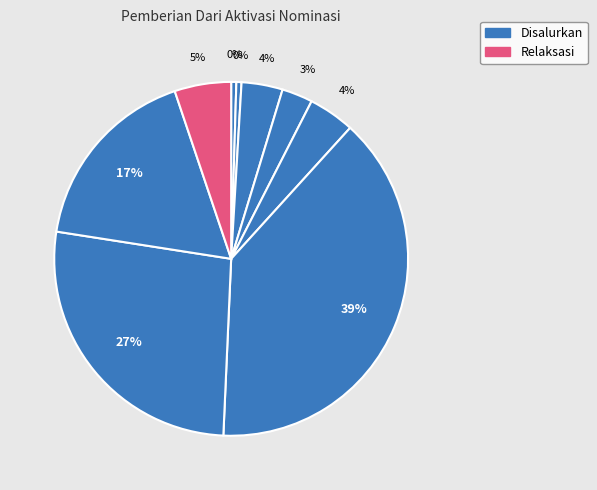

To the nearest percent, what is the average slice percentage?

11%